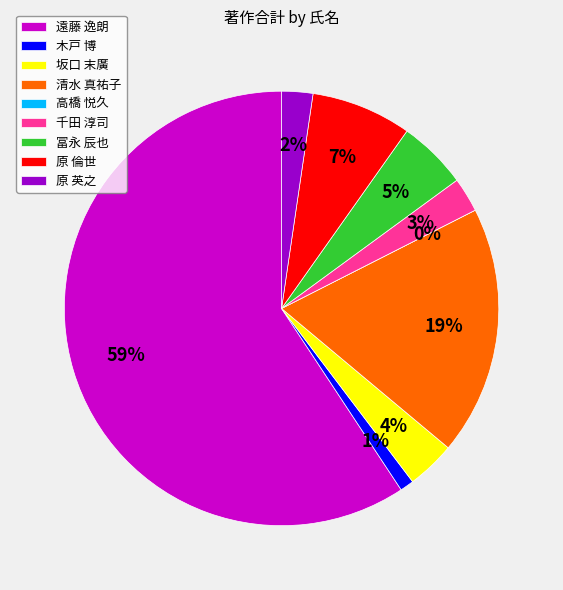

Do 原 英之 and 冨永 辰也 together represent more than half of the pie?

No